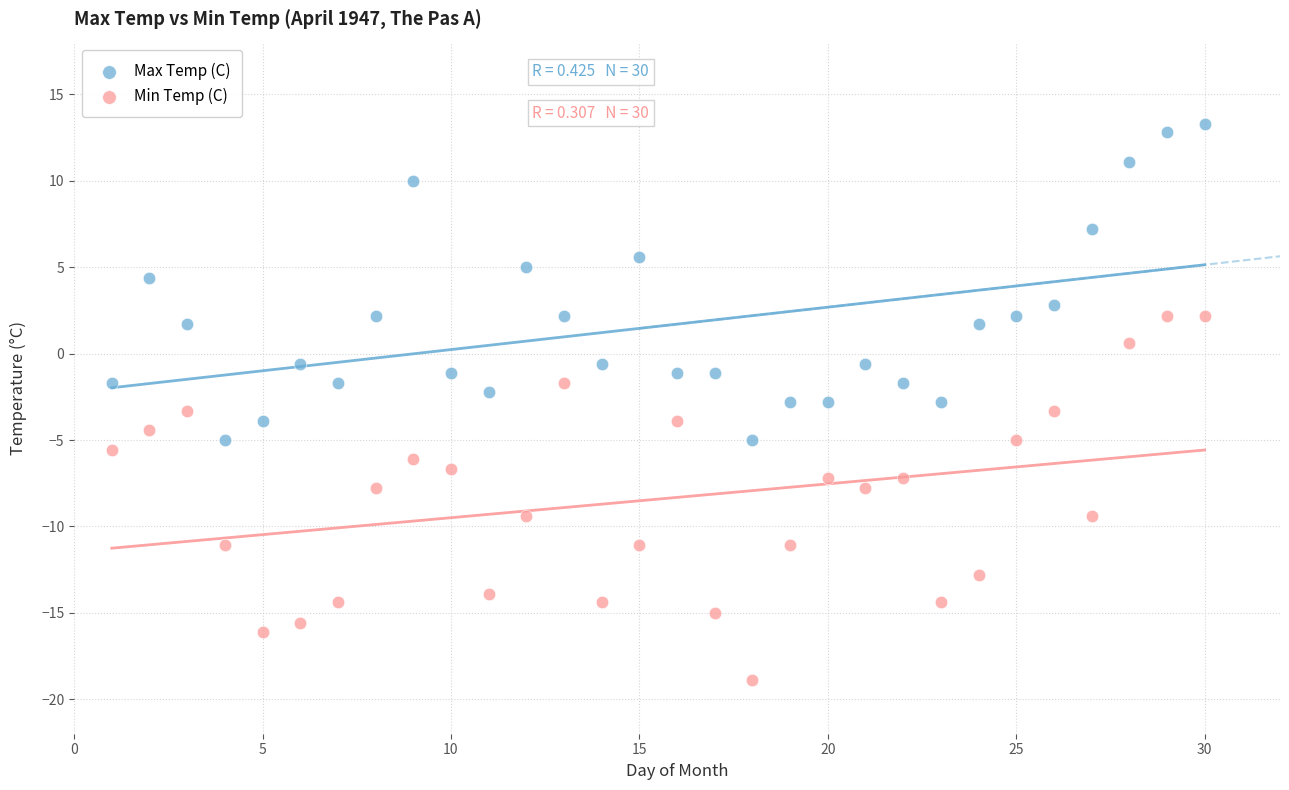

Which series has the widest spread of Y values?

Min Temp (C)